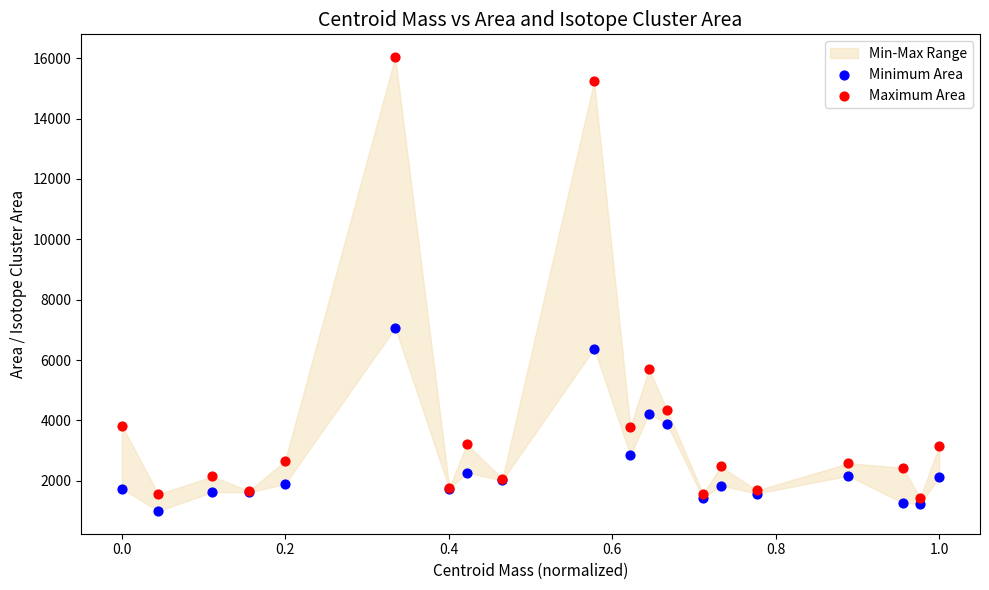

Which series reaches the minimum Y coordinate?

Minimum Area